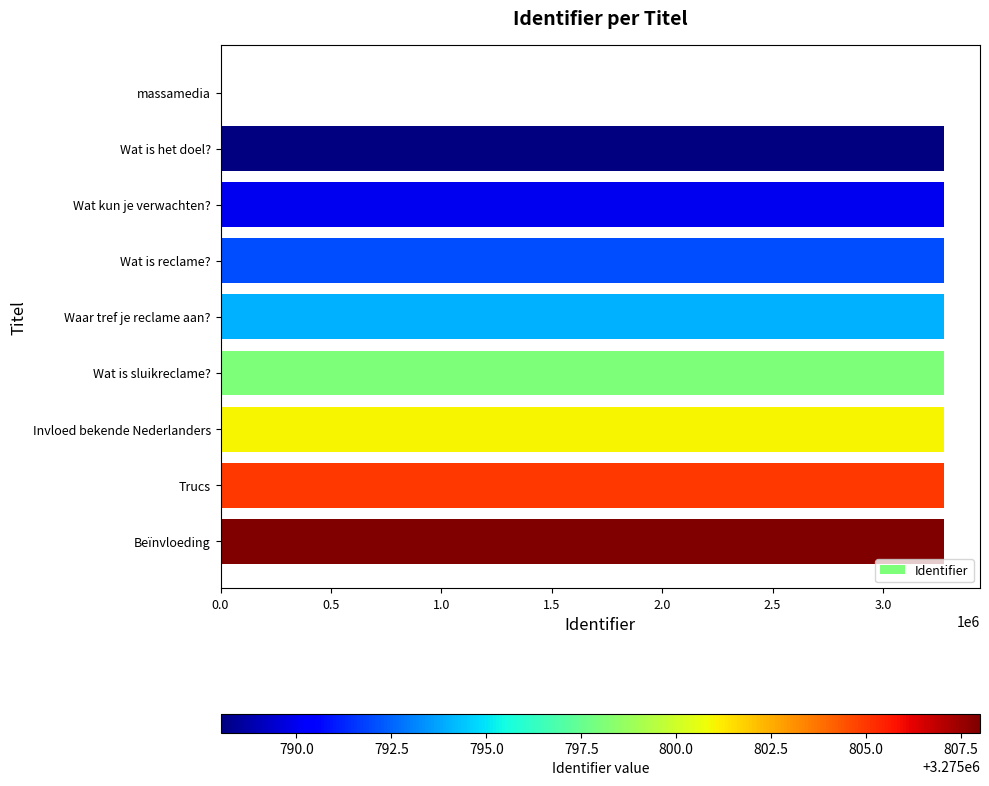

What is the sum of all values?

26206376